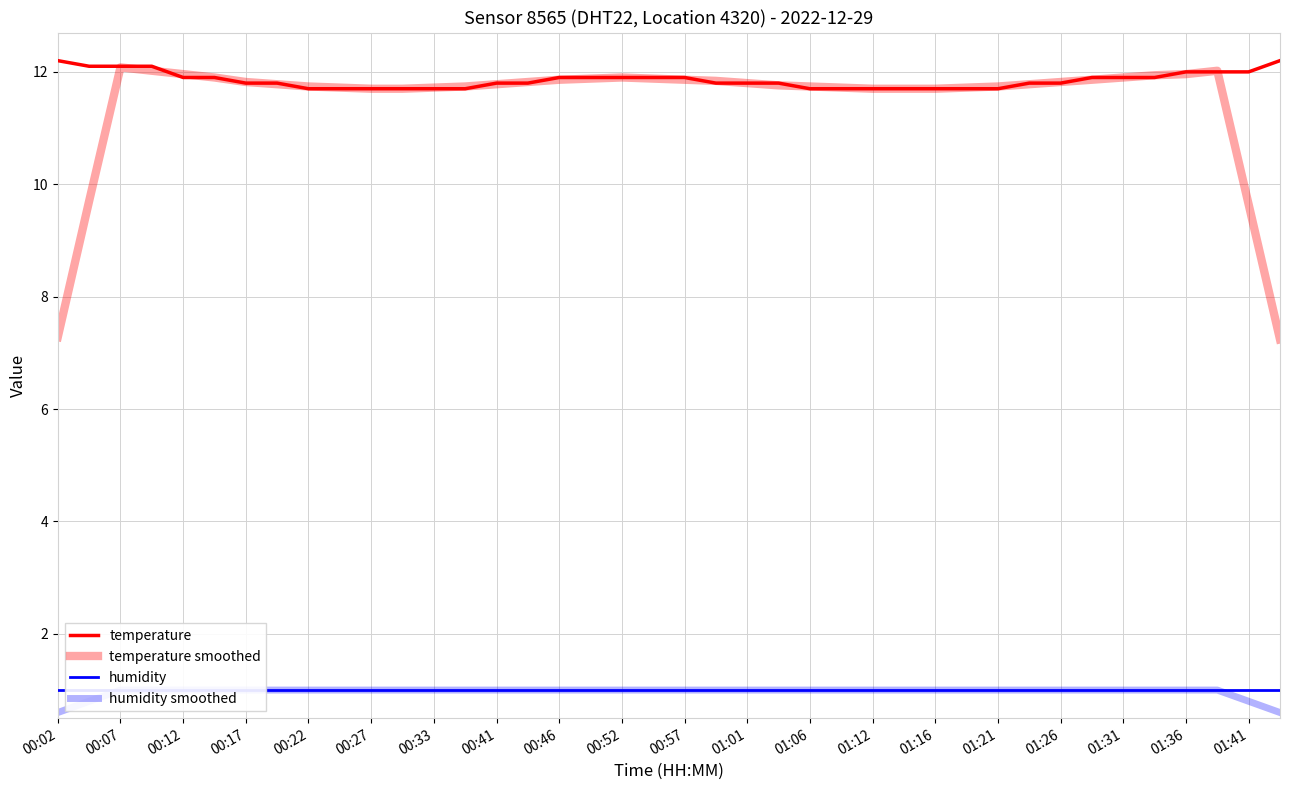

How many interior local peaks does the temperature smoothed series have?

3